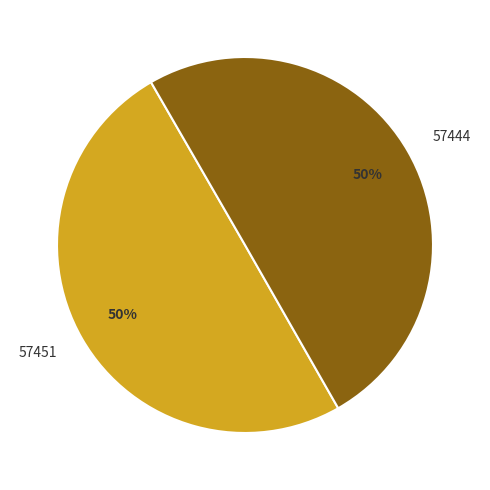

To the nearest percent, what is the average slice percentage?

50%